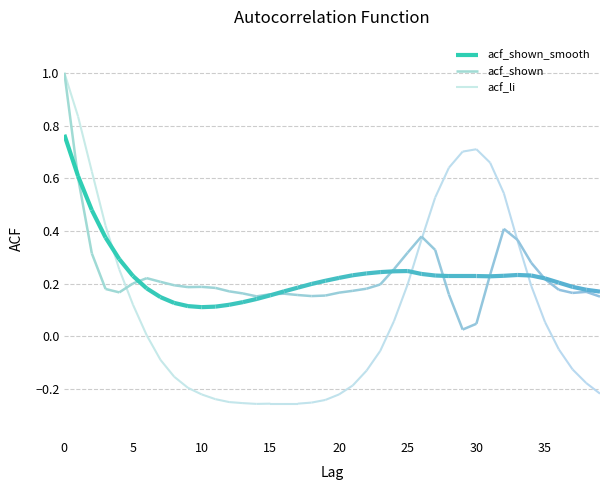

Which series has the largest total across all categories?

acf_shown_smooth